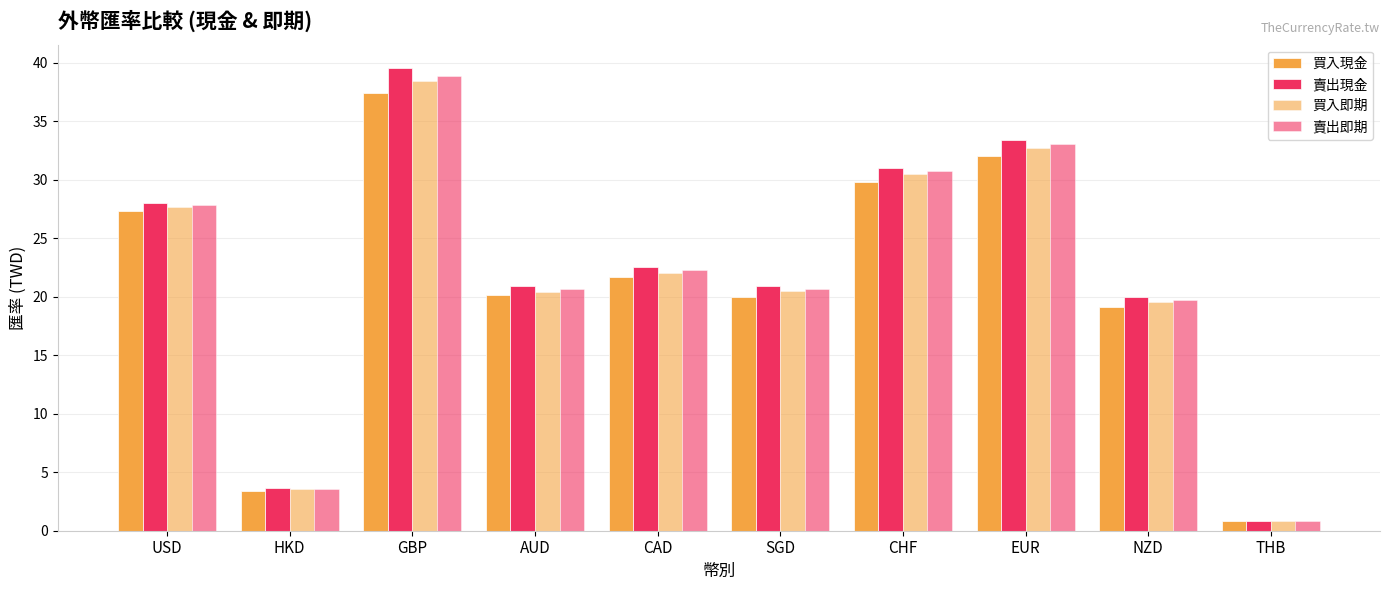

What is the smallest value displayed?

0.8